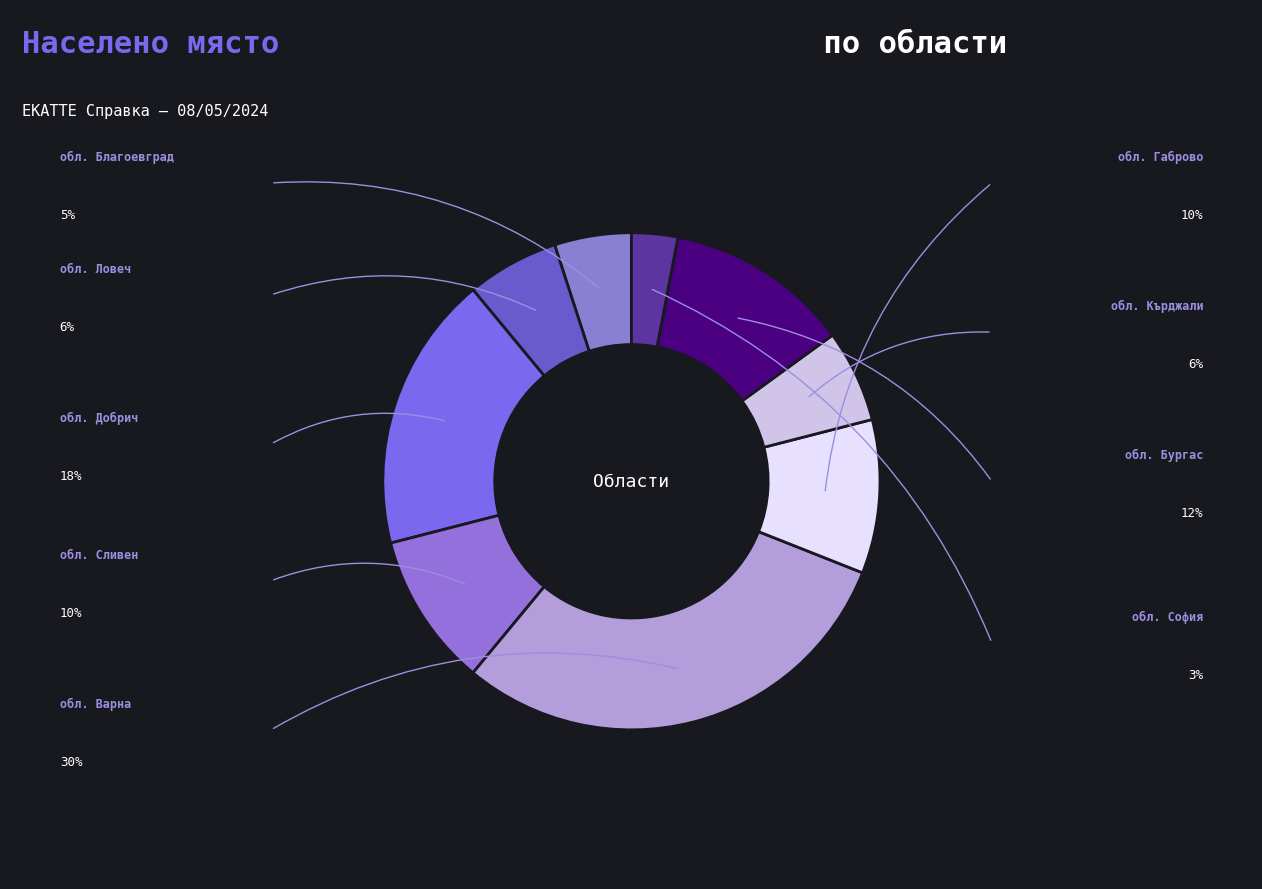

Does обл. Варна account for over 50% of the chart?

No